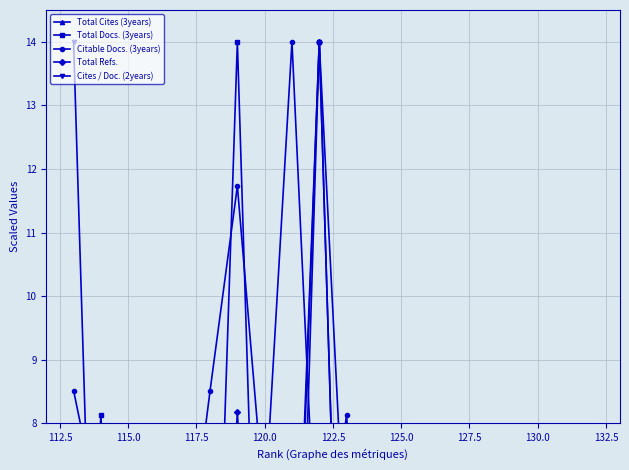

How many values in the Total Refs. series are below 1?

9